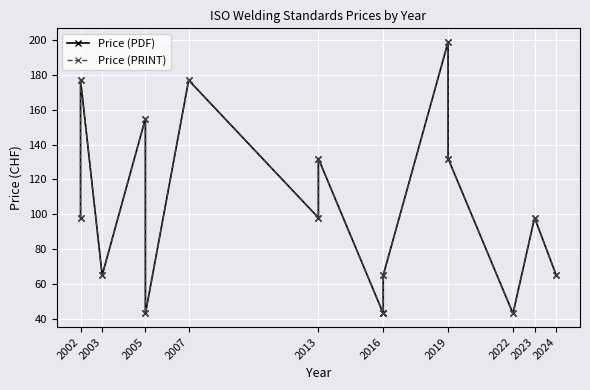

Reading left to right, extract all data points from this chart.

Price (PDF): 98	177	65	155	43	177	98	132	43	43	43	65	199	132	43	98	65
Price (PRINT): 98	177	65	155	43	177	98	132	43	43	43	65	199	132	43	98	65